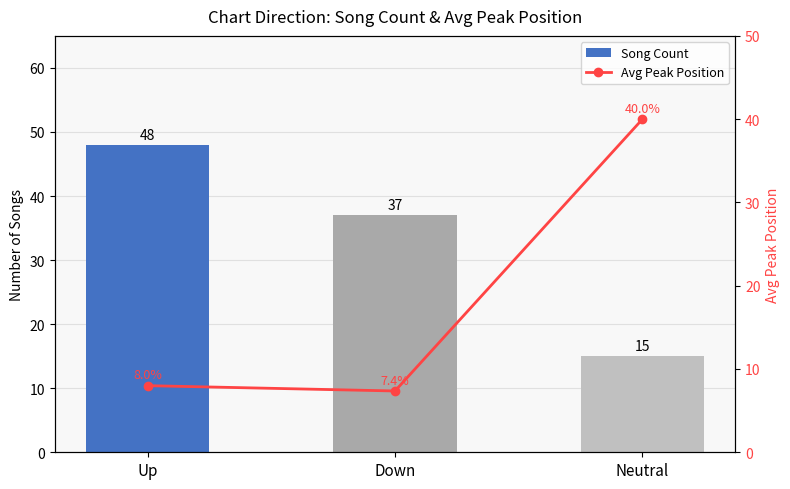

What value does the Avg Peak Position series have at Down?

7.4